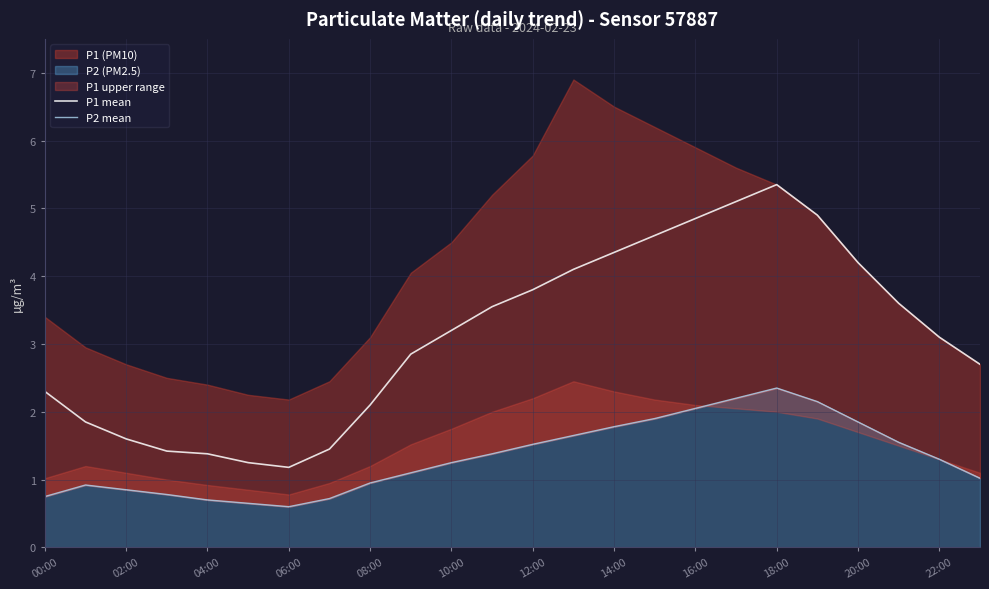

Rank the series at 23 from lowest to highest value.

P2 mean, P1 mean